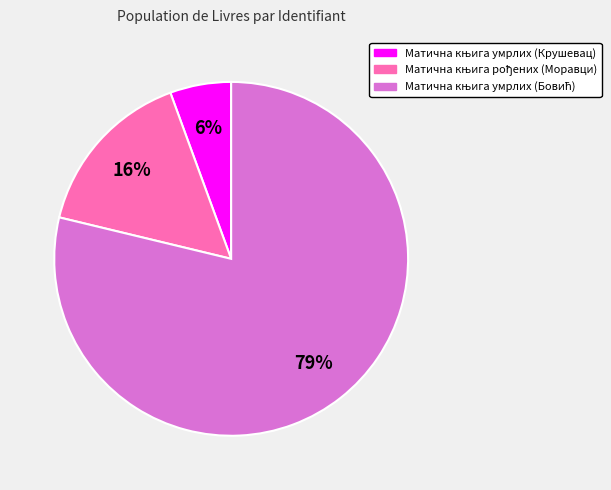

Does any single category account for the majority?

Yes